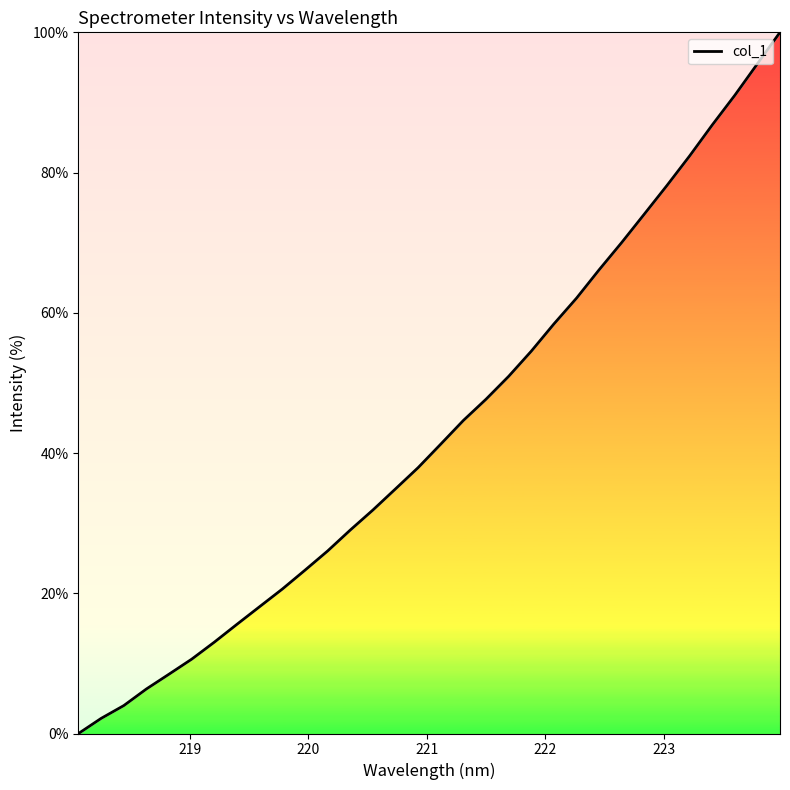

Reading right to left, what are all the values shown in this chart?

100.0	95.5	91.0	86.8	82.4	78.2	74.1	70.0	66.1	62.1	58.4	54.5	50.9	47.7	44.6	41.3	37.9	34.9	31.9	29.0	26.0	23.3	20.6	18.1	15.6	13.0	10.6	8.5	6.4	4.0	2.2	0.0